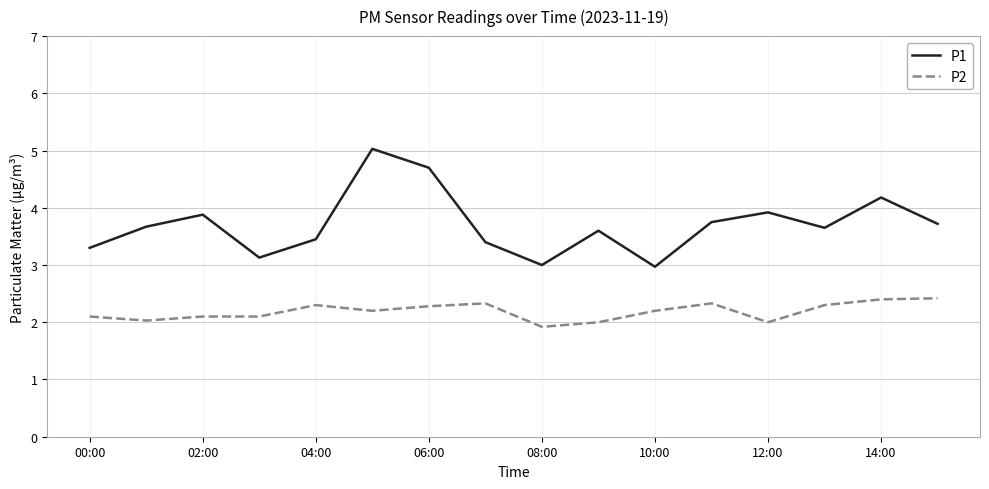

At how many categories does at least one series exceed 2?

16